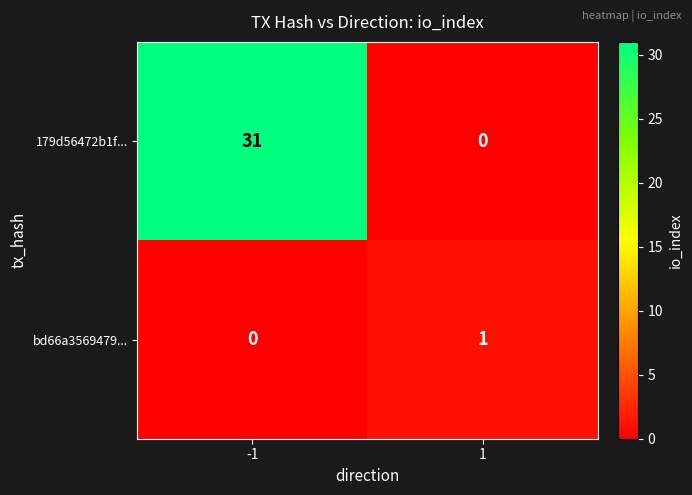

What is the sum of the 179d56472b1f... values at 1 and -1?

31